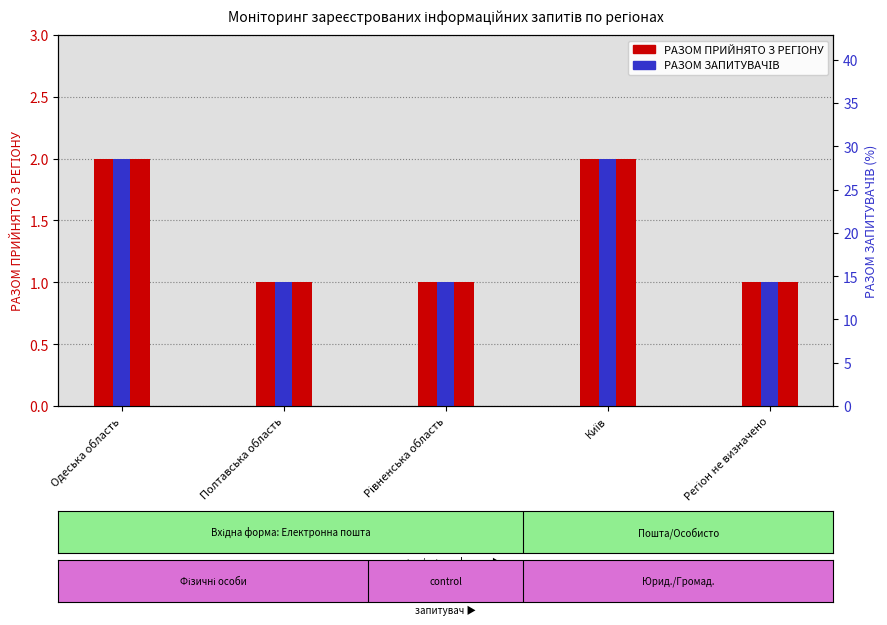

What is the difference between the maximum and minimum values in the РАЗОМ ПРИЙНЯТО З РЕГІОНУ series?

1